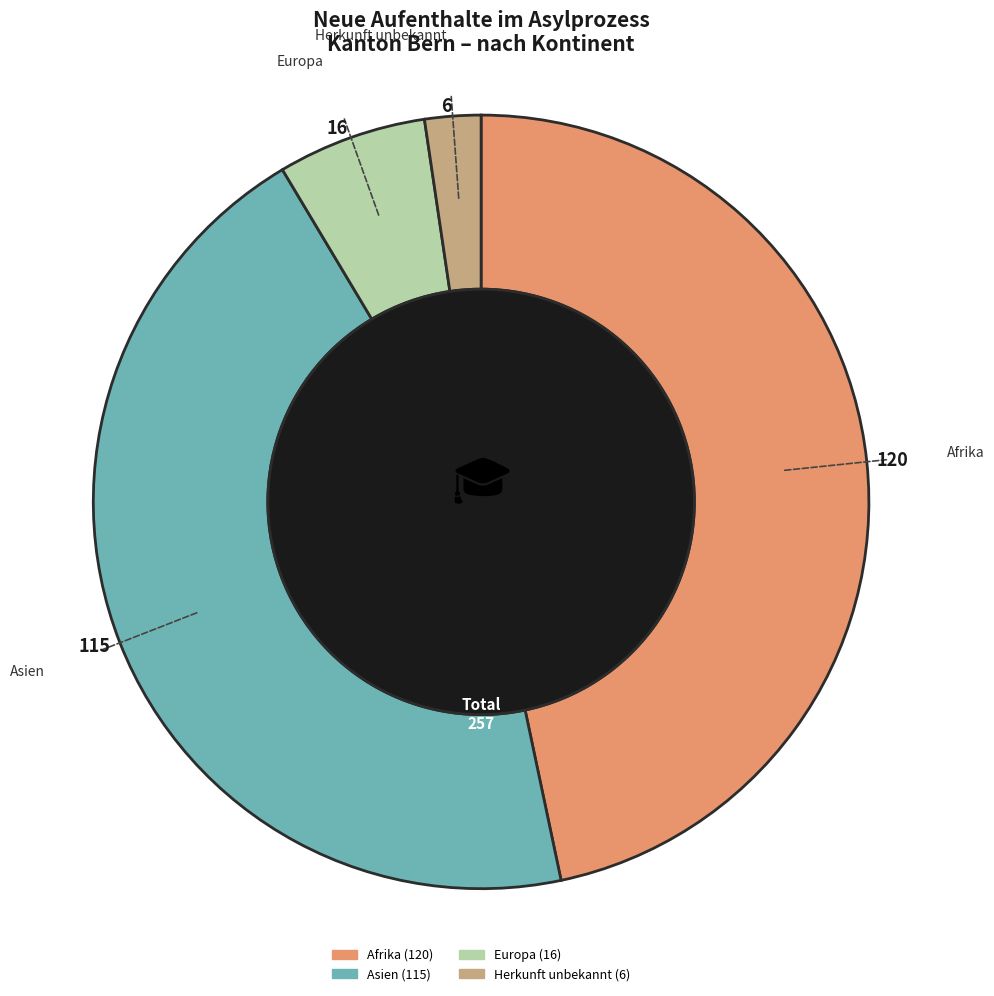

Combined, do Afrika and Europa account for over 50%?

Yes